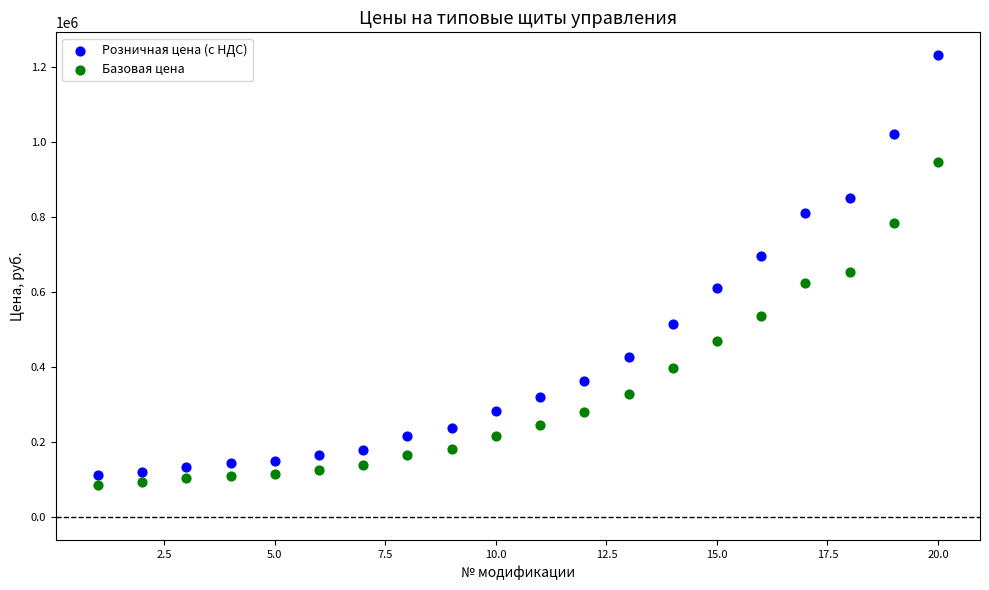

What is the X range (max minus min) for the scatter plot?

19.0